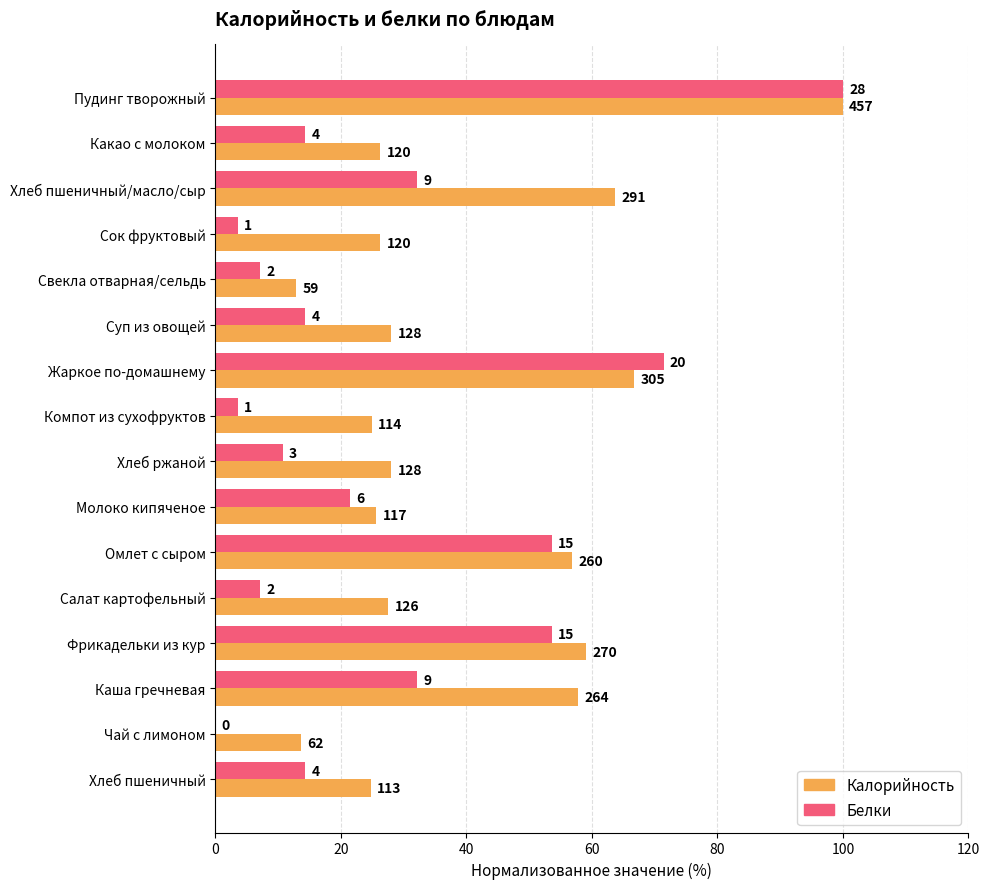

What is the value of the Калорийность bar at the 13th from the left?

59.1